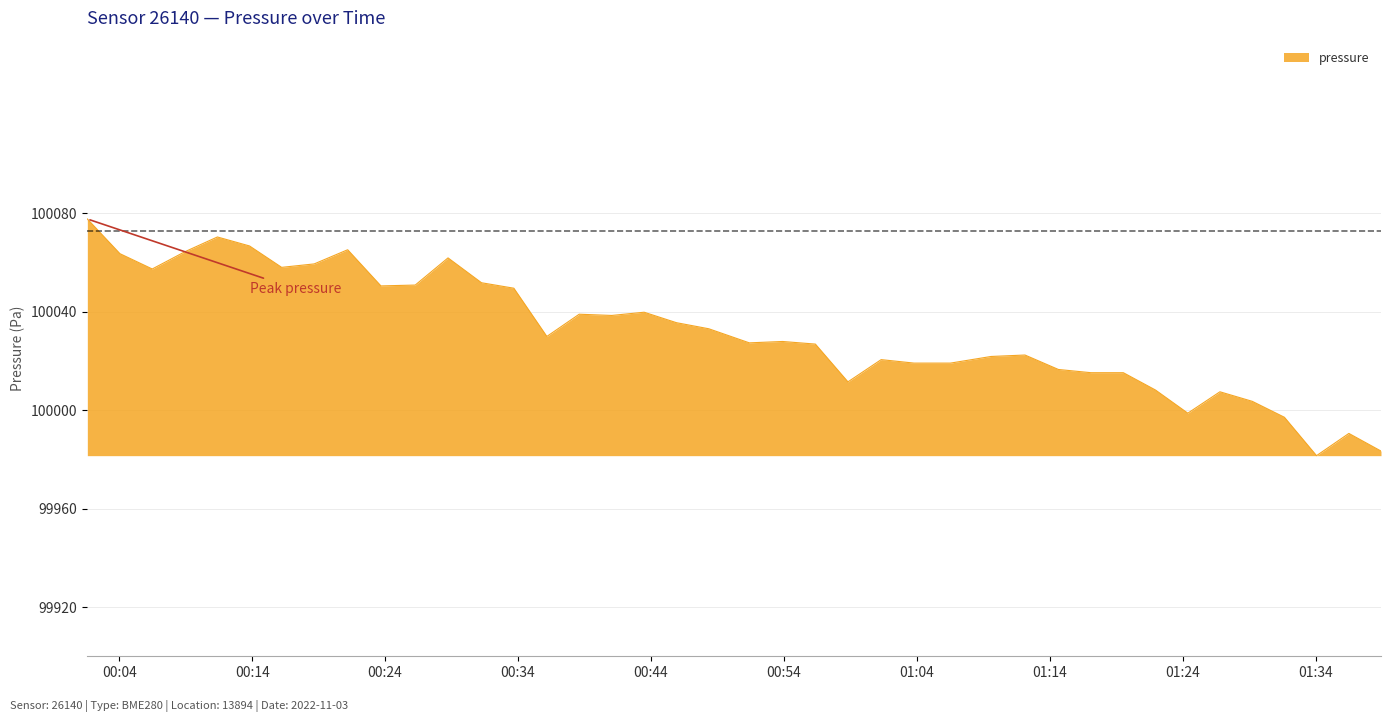

What is the smallest value displayed?

99981.5